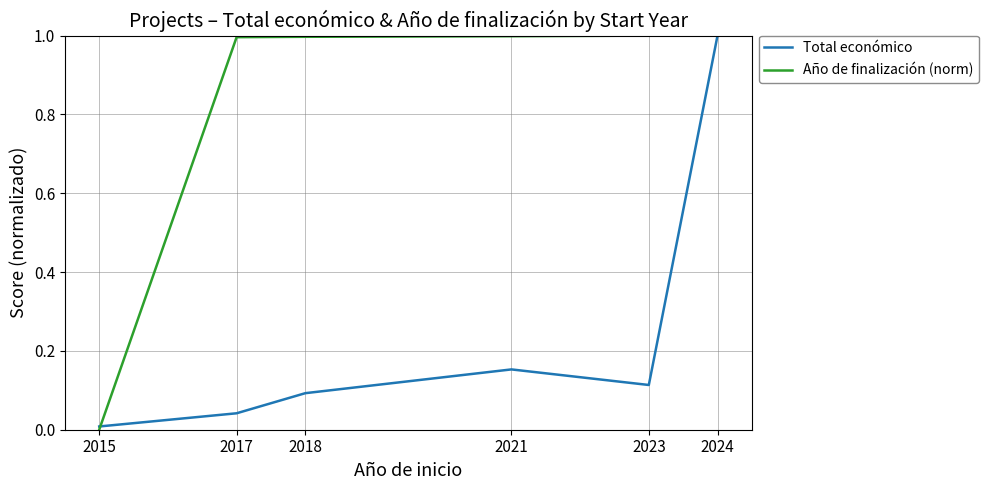

Rank the series by their average value, from lowest to highest.

Total económico, Año de finalización (norm)